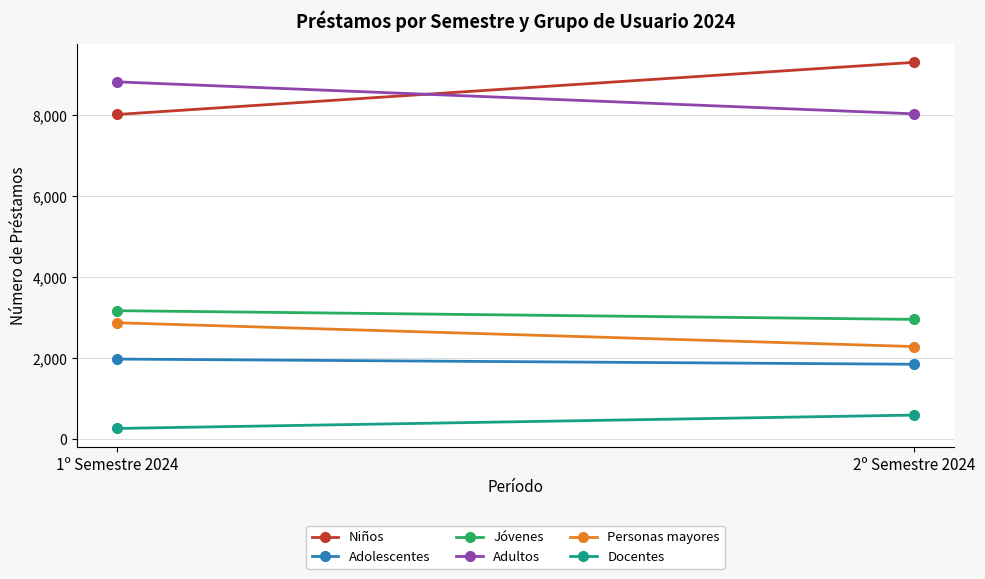

Reading left to right, extract all data points from this chart.

Niños: 1º Semestre 2024=8014	2º Semestre 2024=9301
Adolescentes: 1º Semestre 2024=1979	2º Semestre 2024=1851
Jóvenes: 1º Semestre 2024=3173	2º Semestre 2024=2958
Adultos: 1º Semestre 2024=8819	2º Semestre 2024=8030
Personas mayores: 1º Semestre 2024=2875	2º Semestre 2024=2288
Docentes: 1º Semestre 2024=267	2º Semestre 2024=597